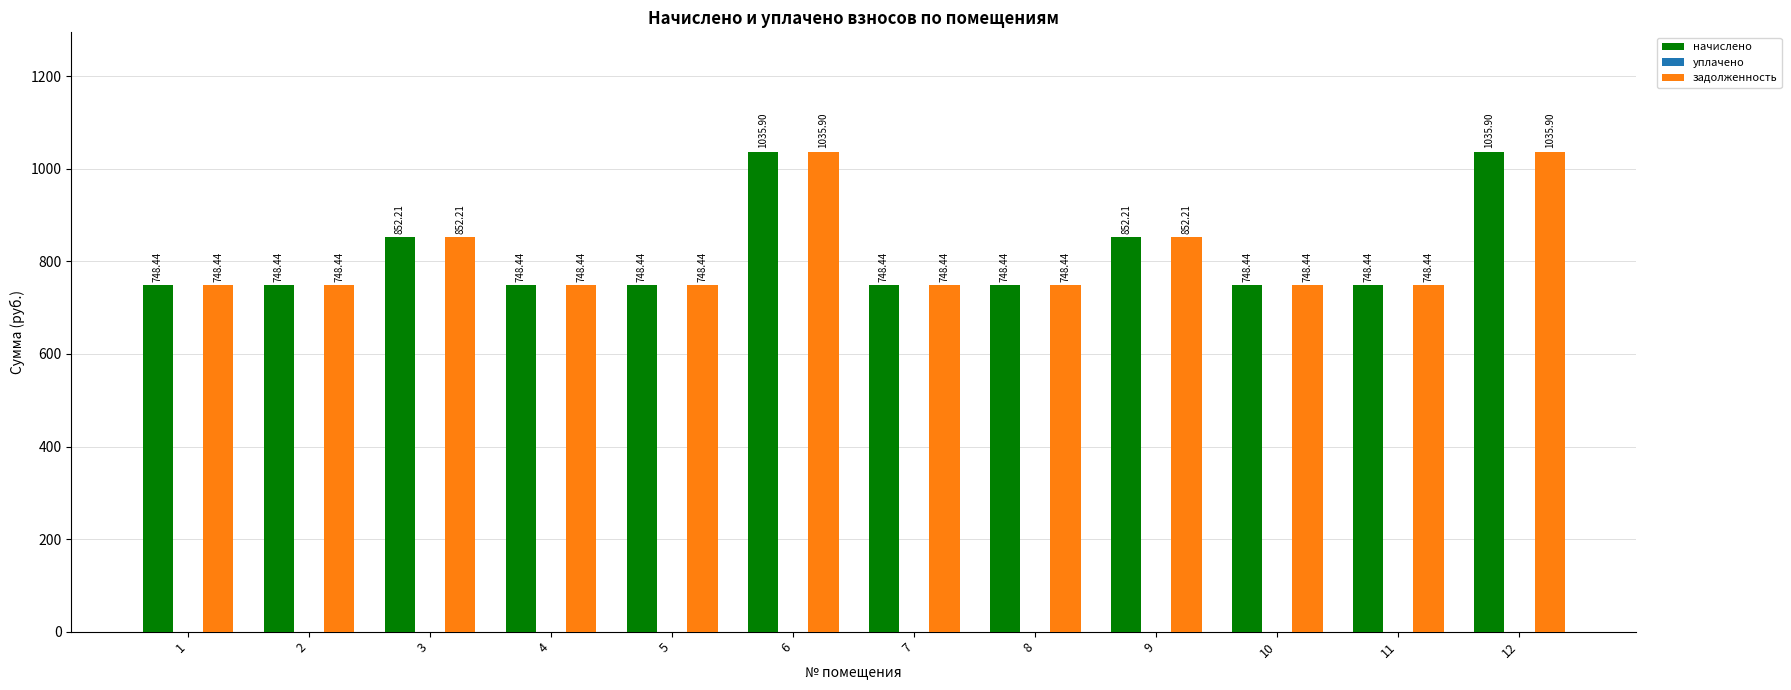

What is the difference between the maximum and second lowest values in the начислено series?

287.5